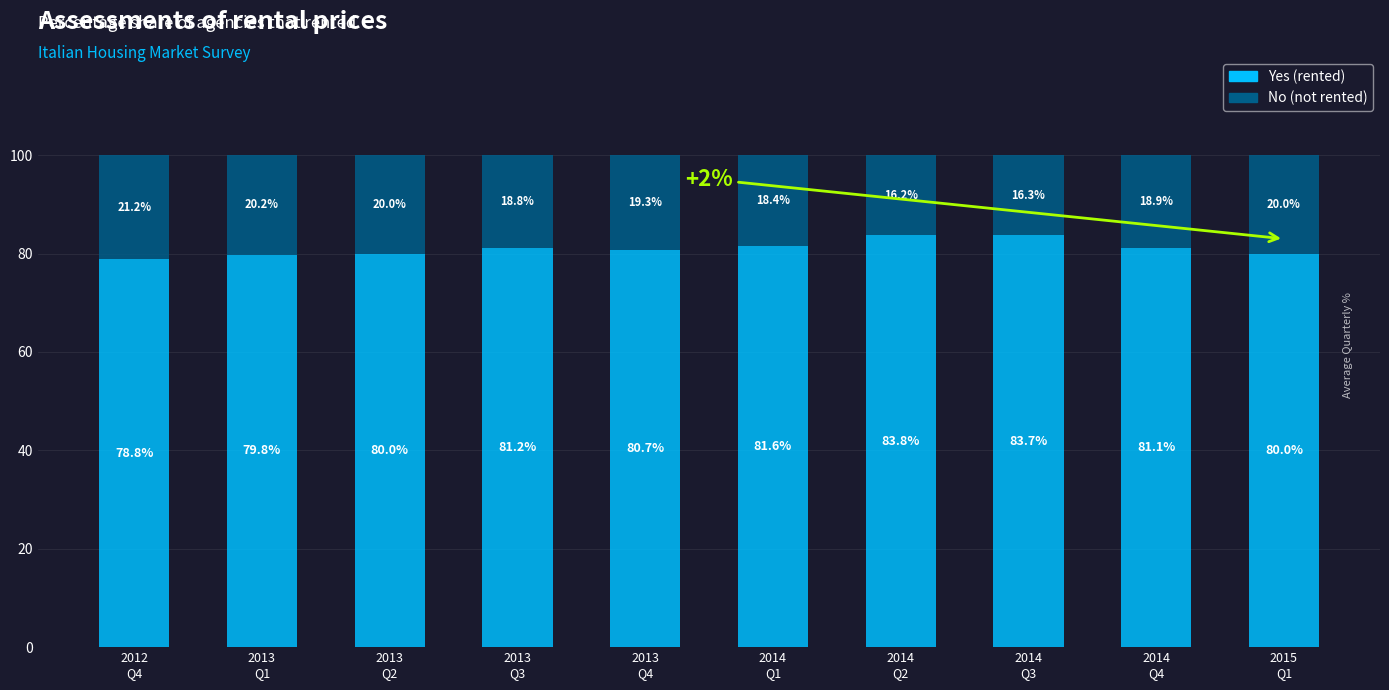

Reading left to right, transcribe the values for Yes.

78.8	79.8	80.0	81.2	80.7	81.6	83.8	83.7	81.1	80.0